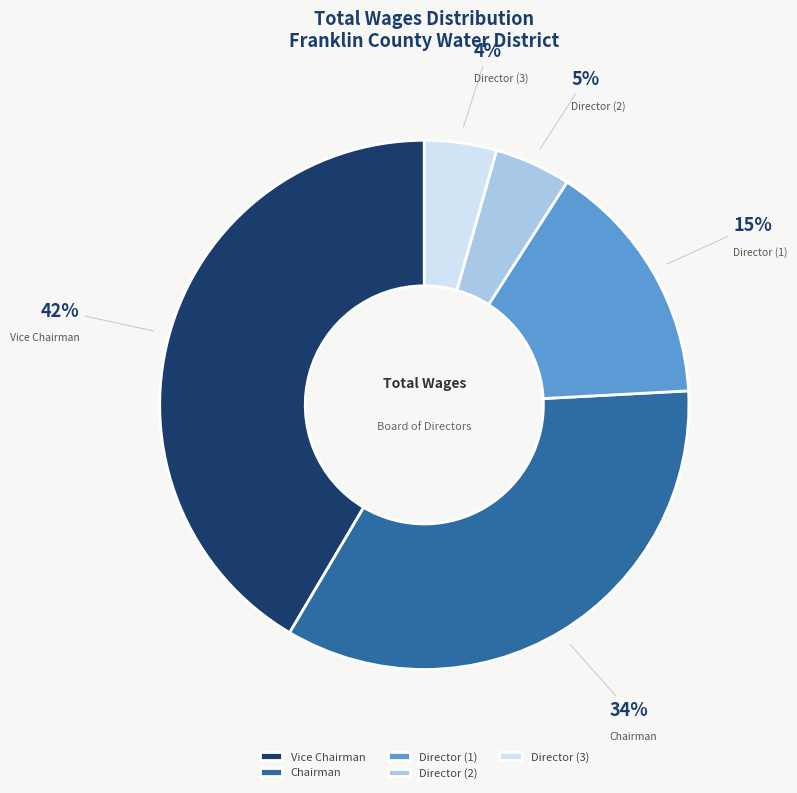

Between Chairman and Vice Chairman, which is larger?

Vice Chairman